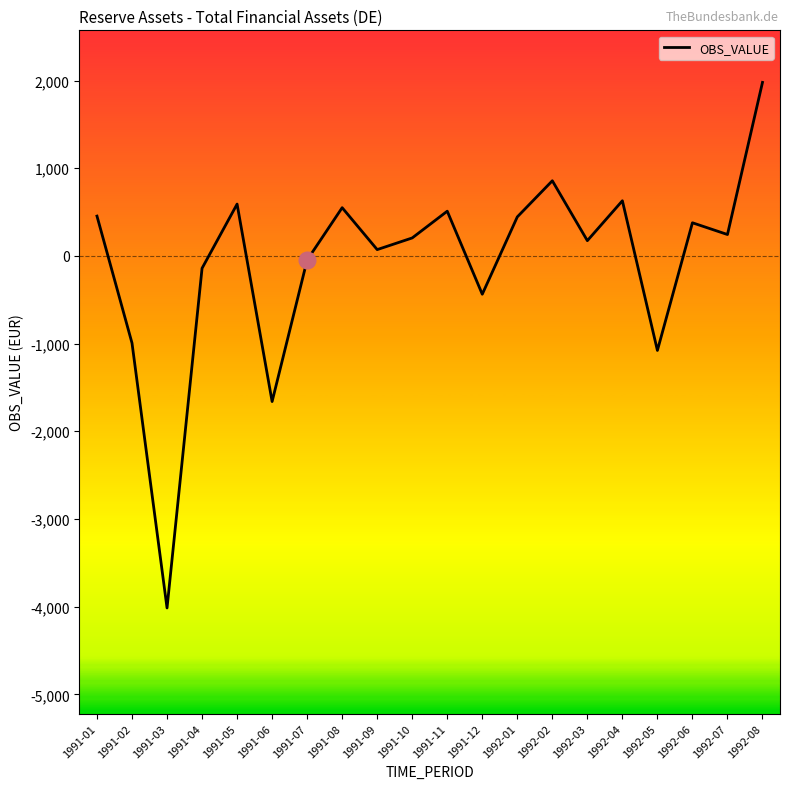

What is the approximate value at 1991-10, to the nearest 50?

200